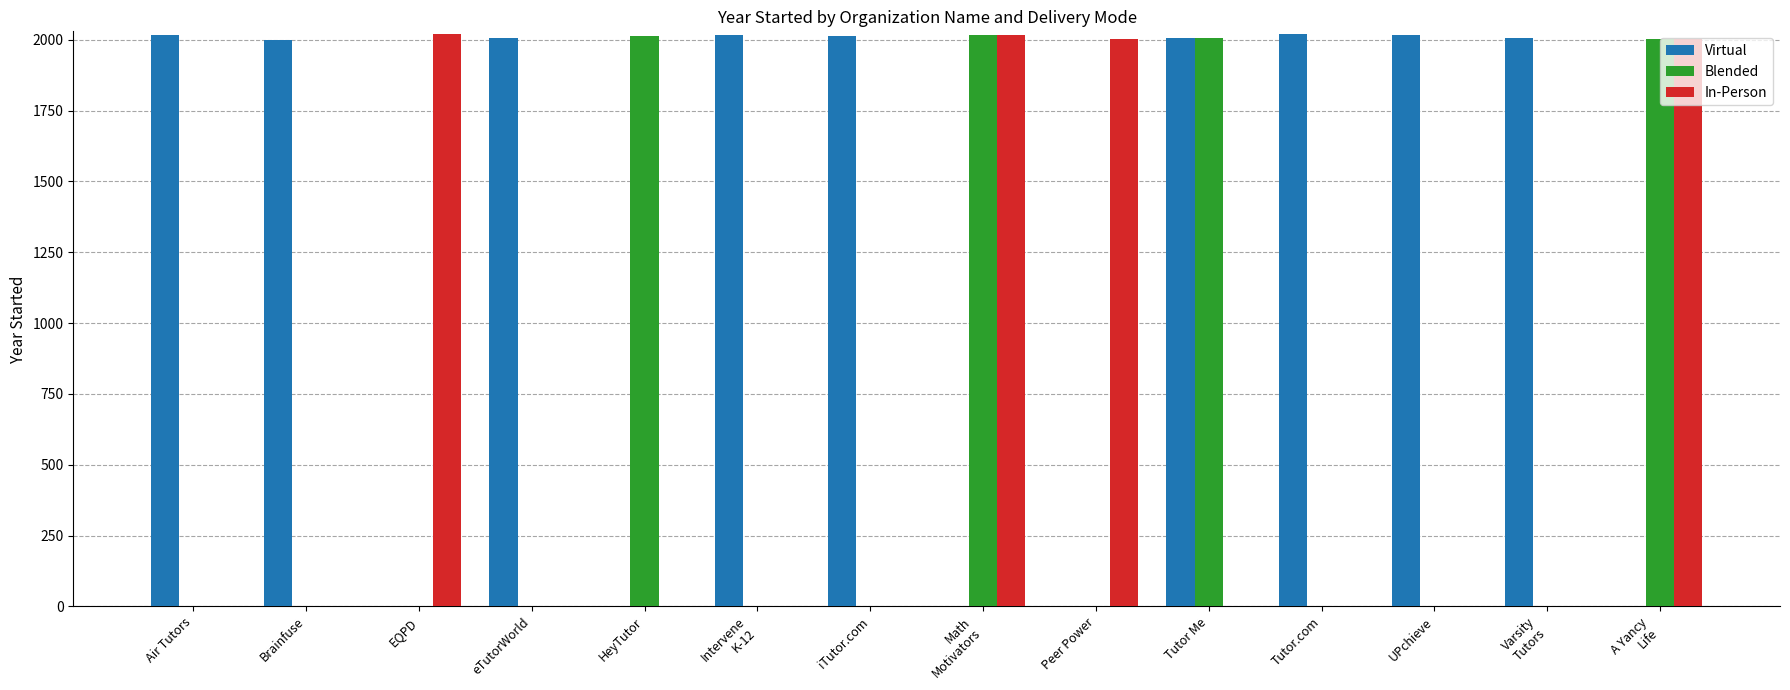

What is the sum of all In-Person values?

8043